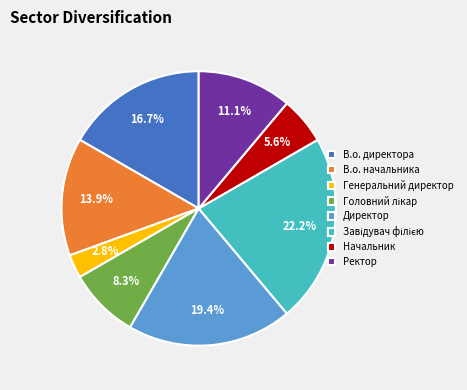

To the nearest percent, what is the difference between the Генеральний директор and Директор slice percentages?

17%